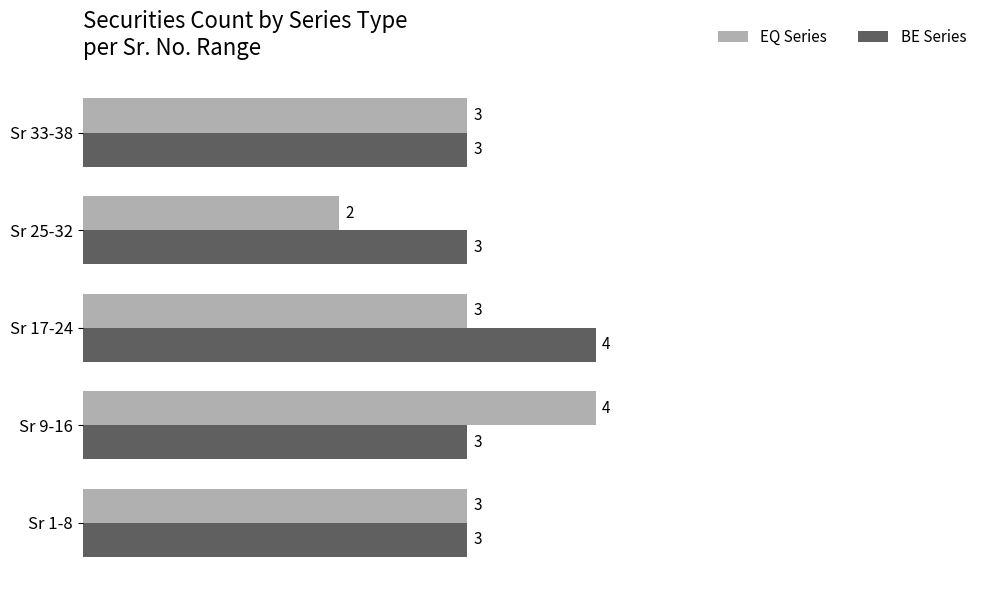

Count the number of categories in the chart.

5